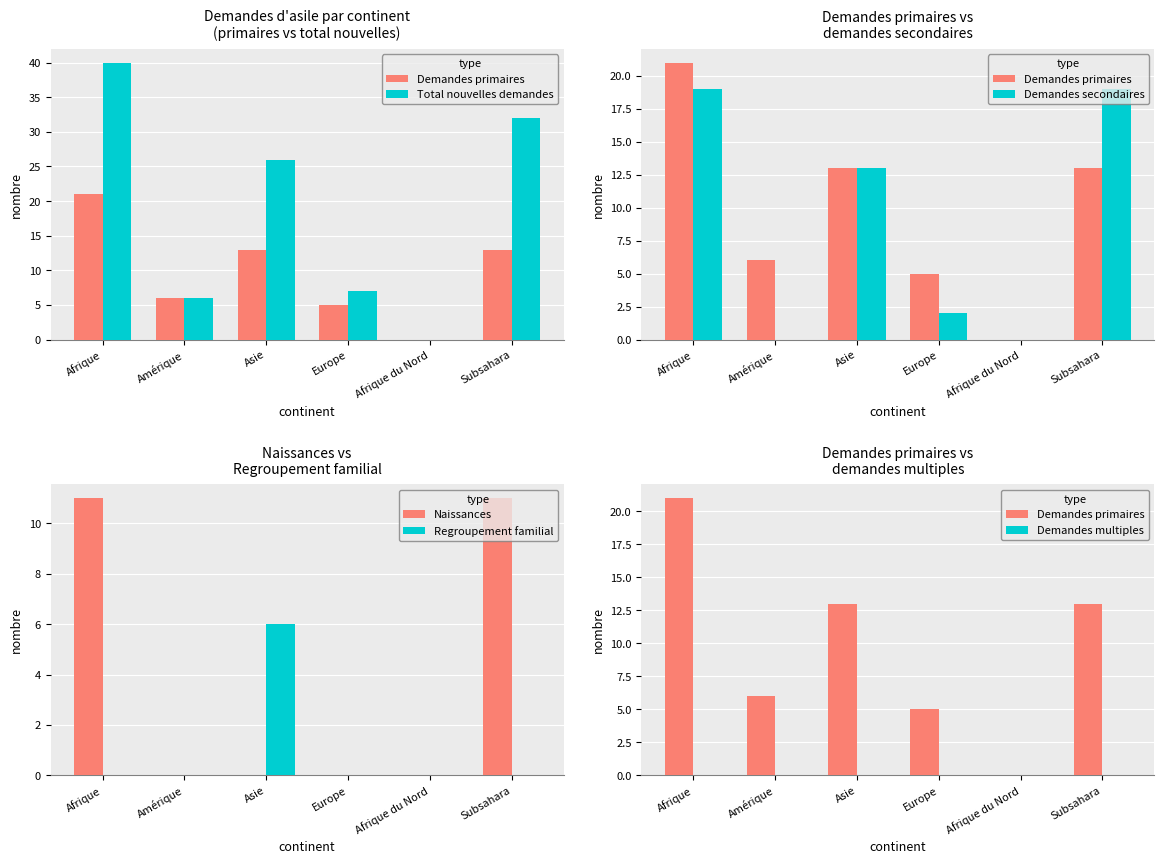

What is the label of the 4th bar from the right?

Asie